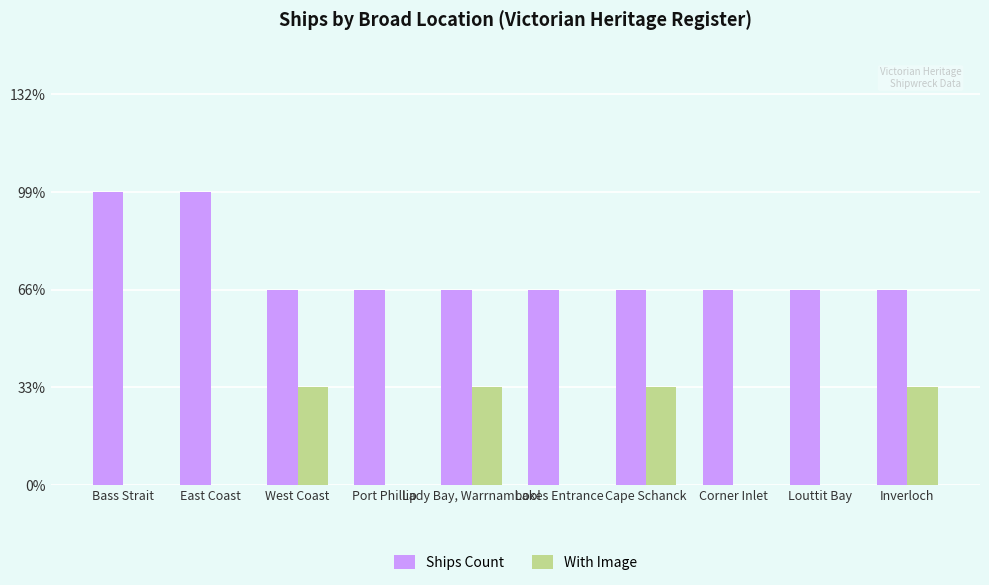

What is the difference between the maximum and minimum values in the With Image series?

1